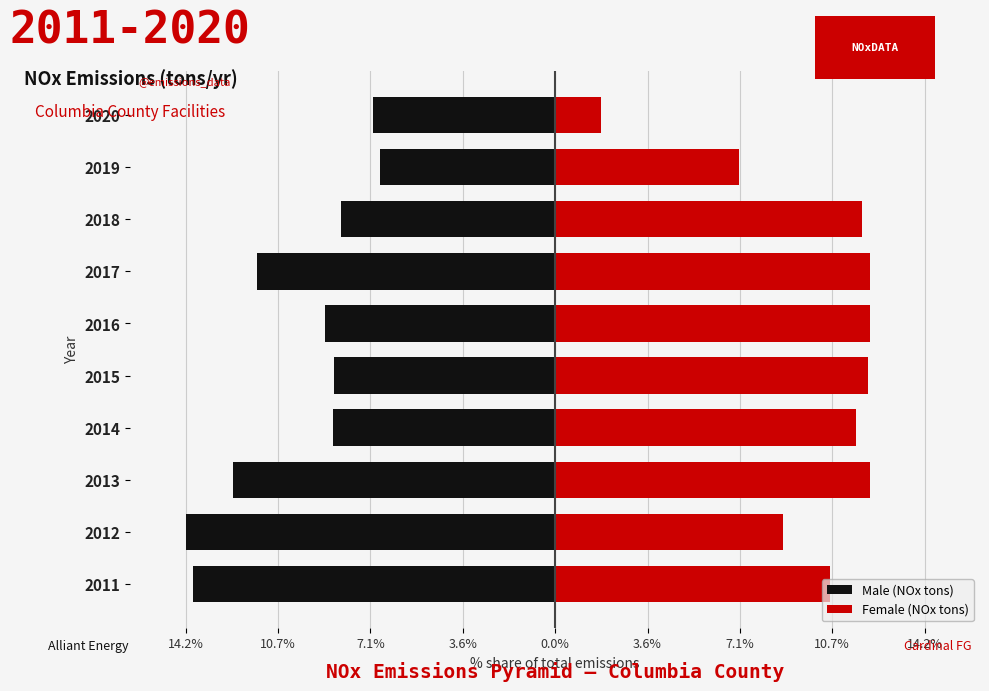

Reading left to right, extract all data points from this chart.

Male (NOx tons): -13.9	-14.2	-12.4	-8.6	-8.5	-8.9	-11.5	-8.3	-6.8	-7.0
Female (NOx tons): 10.6	8.8	12.1	11.6	12.1	12.1	12.1	11.8	7.1	1.8